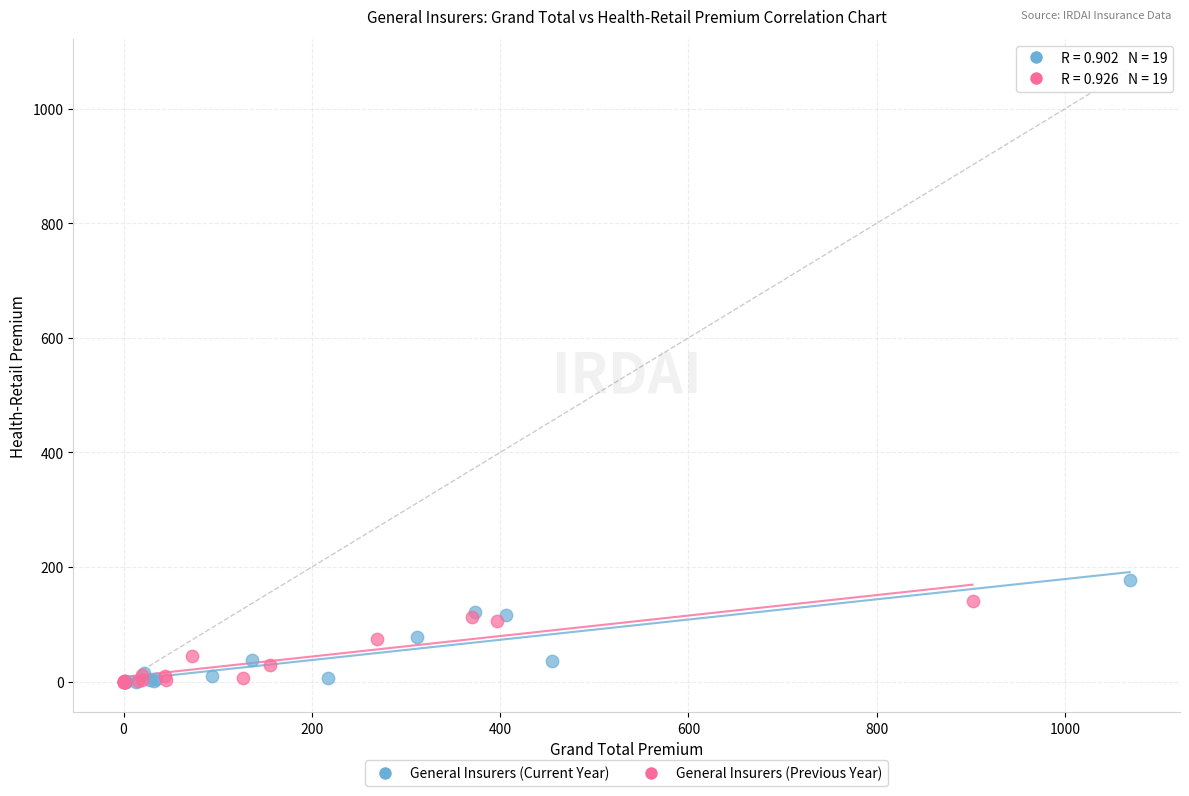

Which series has the widest spread of Y values?

General Insurers (Current Year)